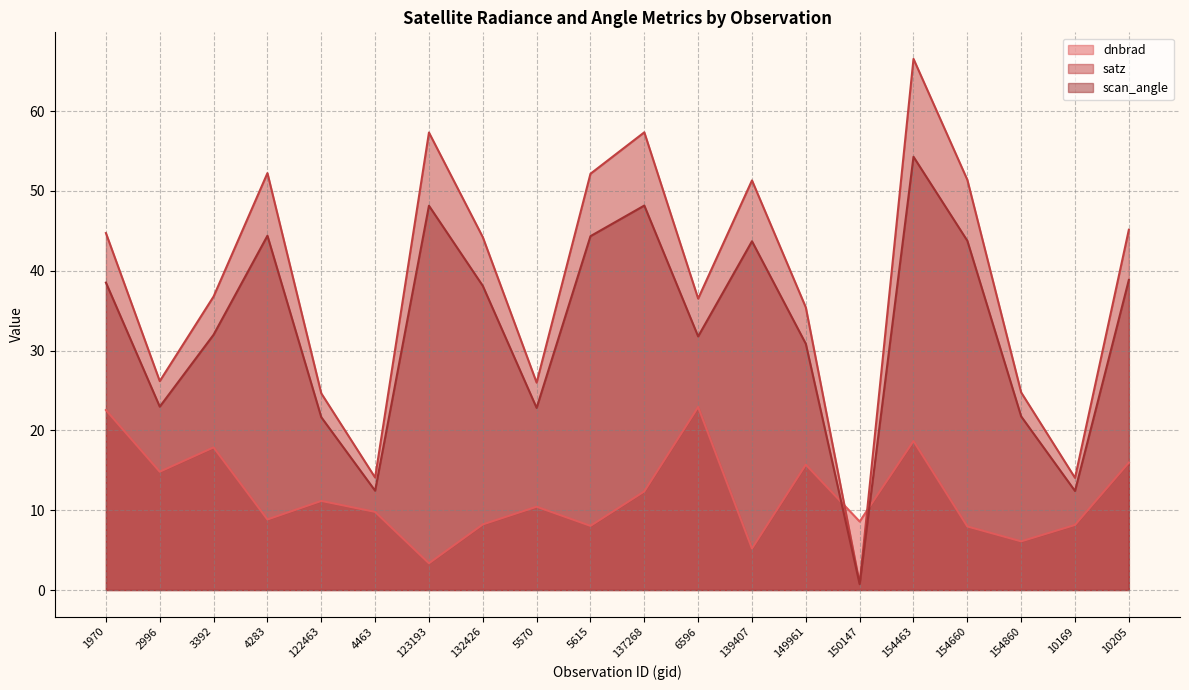

What is the difference between the satz values at 154463 and 154860?

41.8